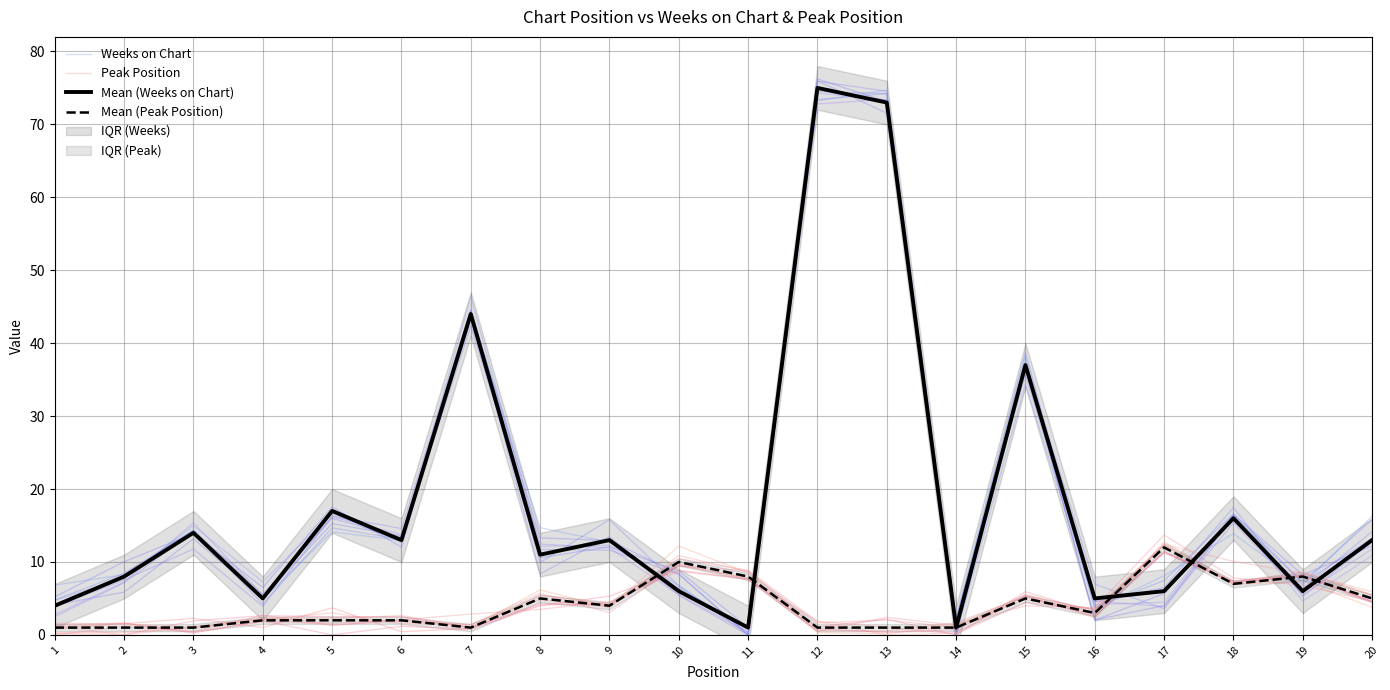

Which category has the highest value in the Peak Position series?

17